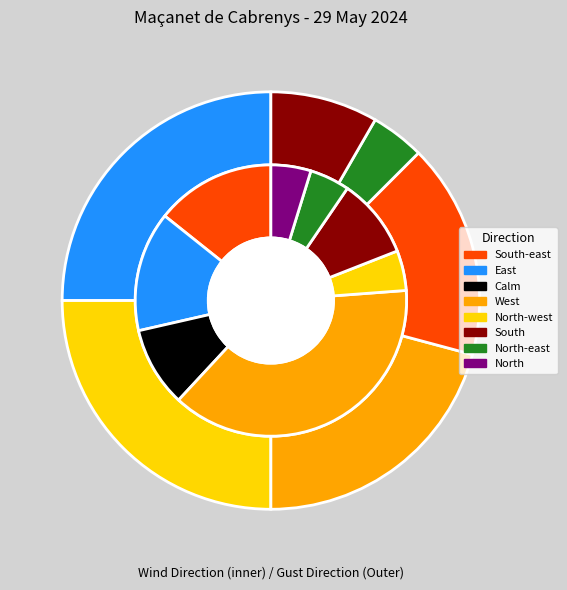

Is there any slice that represents more than half of the pie?

No